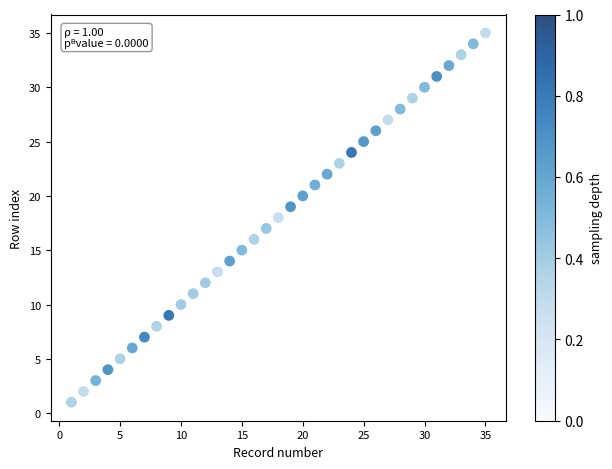

What is the range of X values (max minus min)?

34